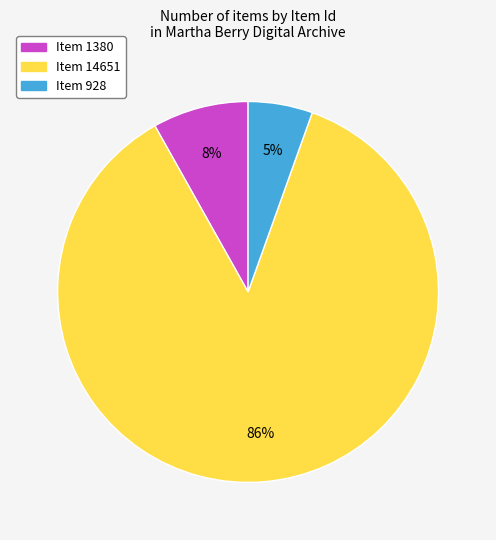

Rank the categories by value from highest to lowest.

Item 14651, Item 1380, Item 928